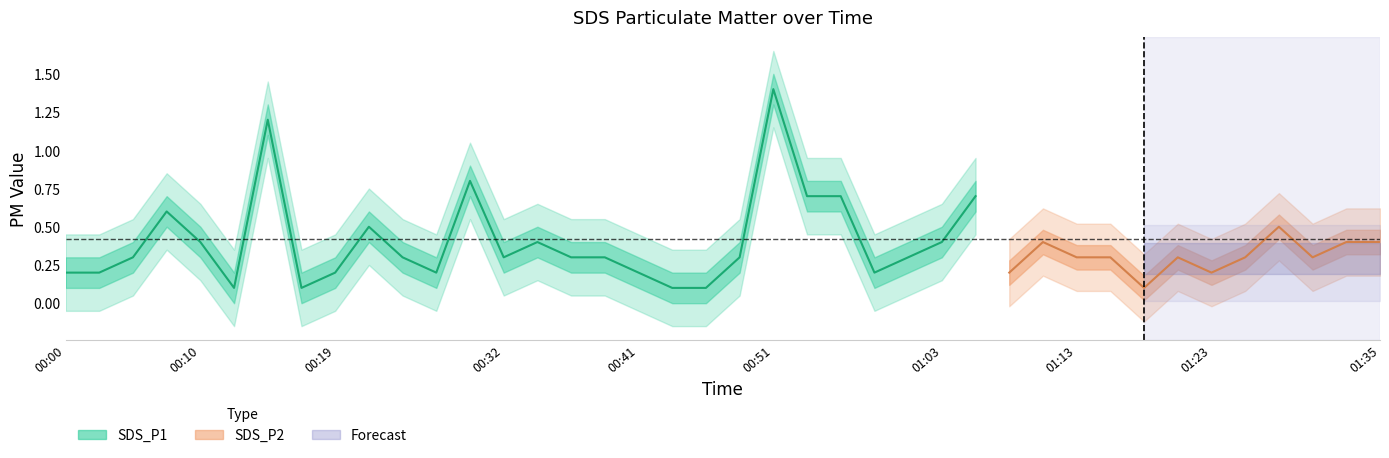

True or false: SDS_P1 has a value of 0.7 at 01:30.

False